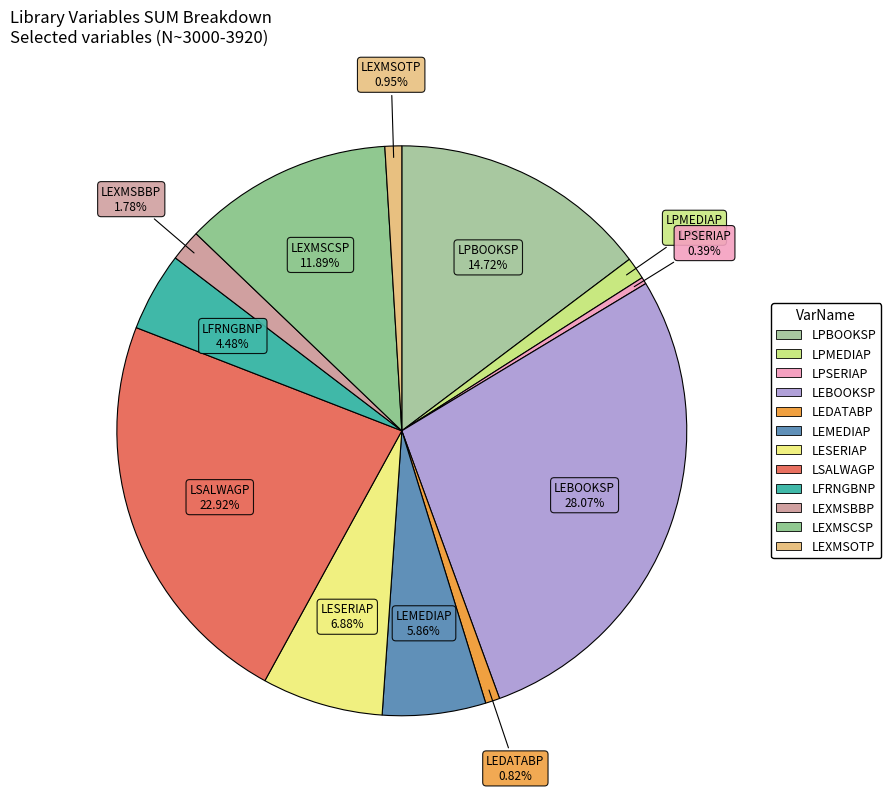

To the nearest percent, what percentage of the pie is LPBOOKSP?

15%